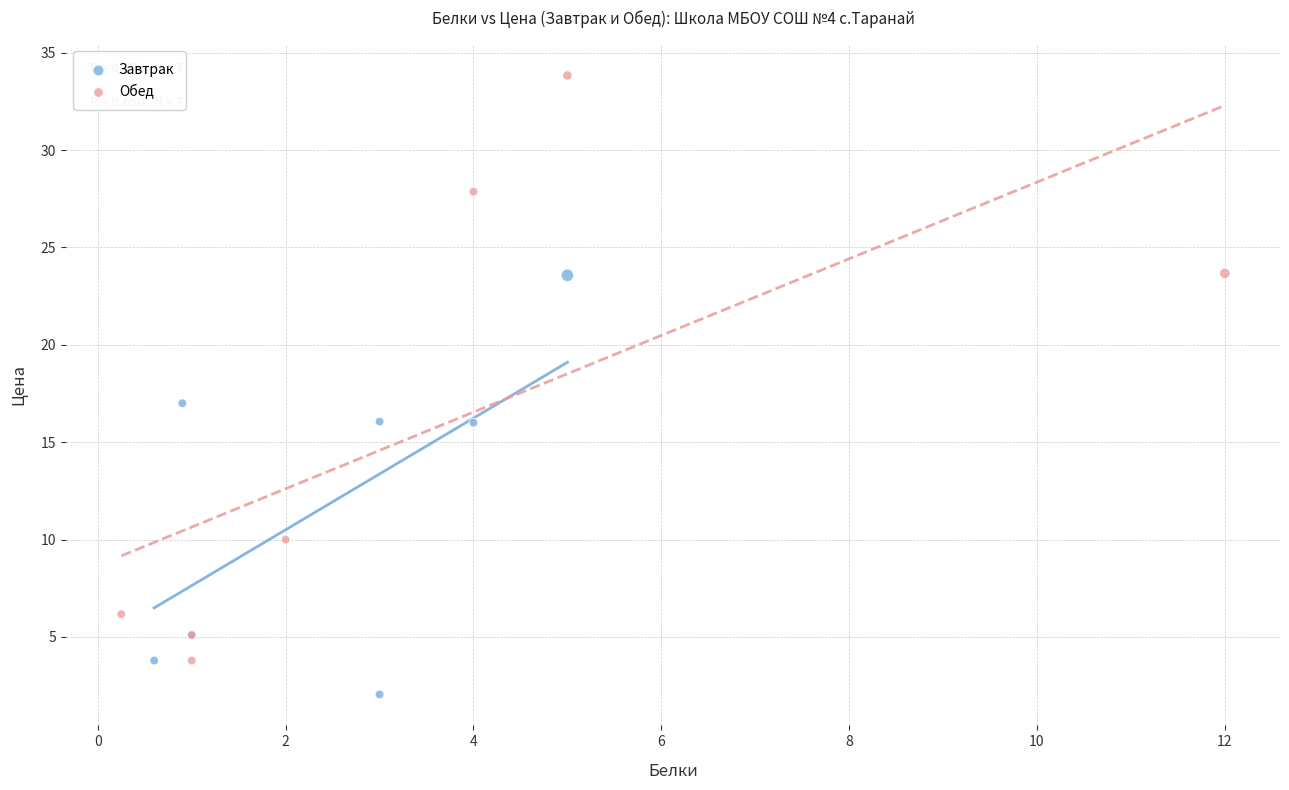

Which series contains the lowest Y value?

Завтрак